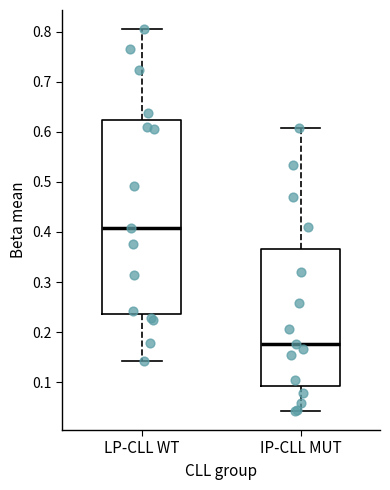

Reading left to right, read every box against the y-axis: the position of its median line, the range the box covers, and the ends of its whiskers. The values are not printed on the chart, so give them approximately, as read against the axis.

LP-CLL WT: median 0.41, box 0.24 to 0.62, whiskers 0.14 to 0.81
IP-CLL MUT: median 0.18, box 0.09 to 0.37, whiskers 0.04 to 0.61